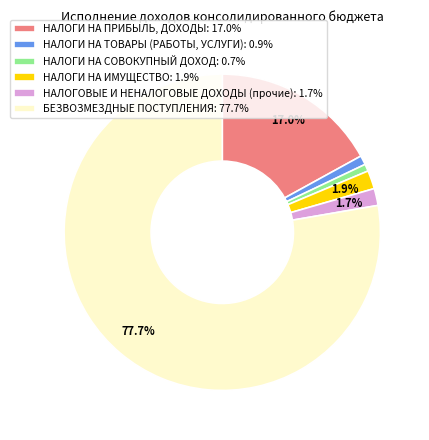

Does БЕЗВОЗМЕЗДНЫЕ ПОСТУПЛЕНИЯ represent more than half of the total?

Yes